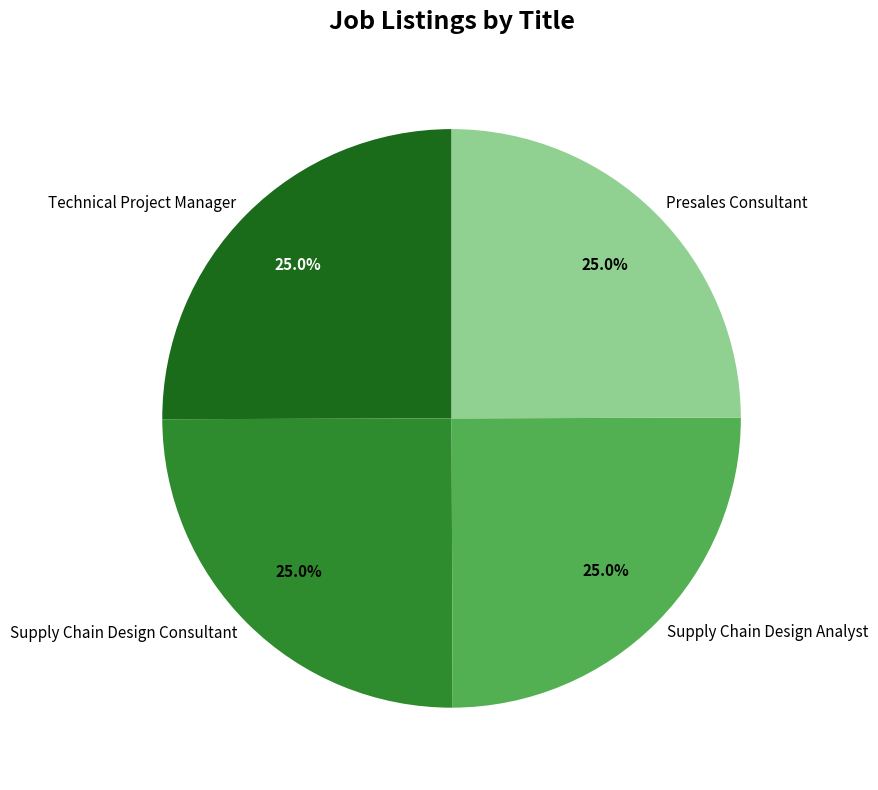

Approximately how many times larger is the value at Supply Chain Design Analyst compared to Supply Chain Design Consultant?

1.0